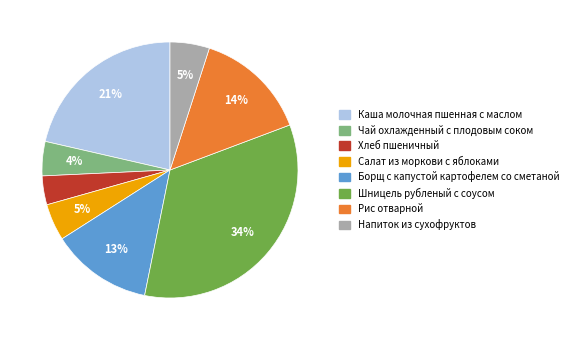

Which has a higher value, Борщ с капустой картофелем со сметаной or Хлеб пшеничный?

Борщ с капустой картофелем со сметаной